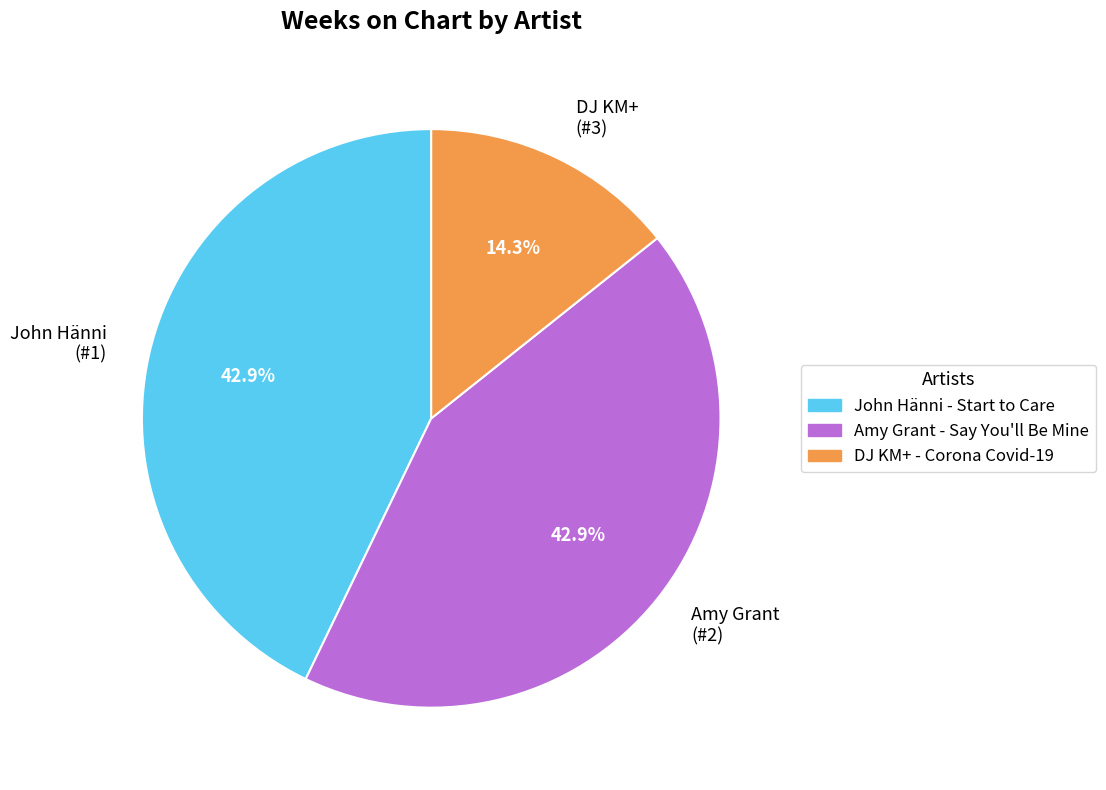

Approximately how many times larger is the value at DJ KM+ (#3) compared to Amy Grant (#2)?

0.3